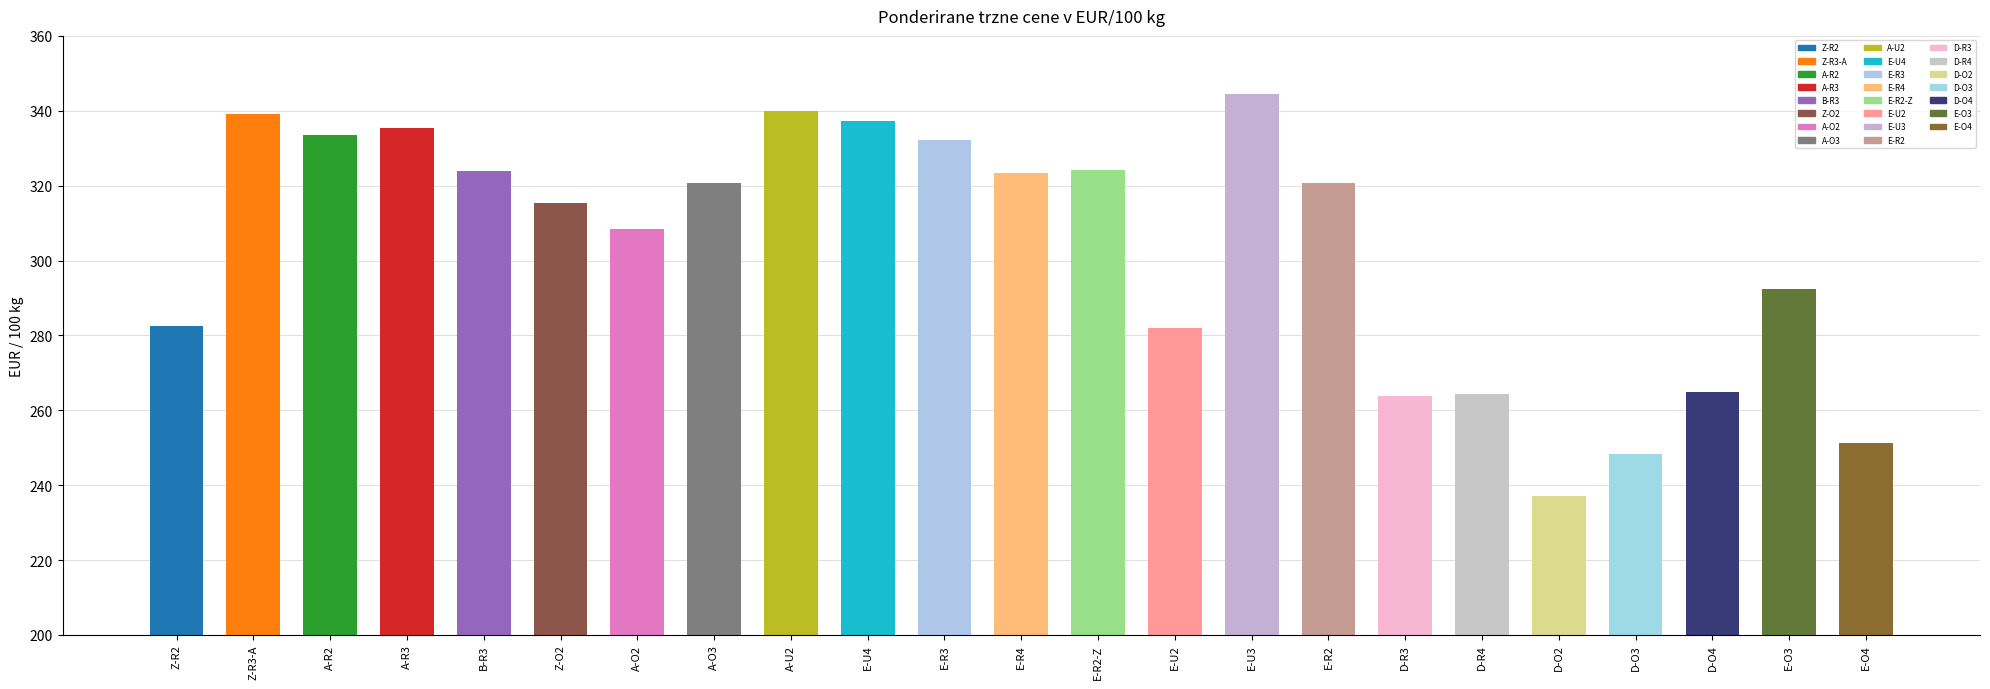

The value at D-R3 is 263.9. True or false?

True